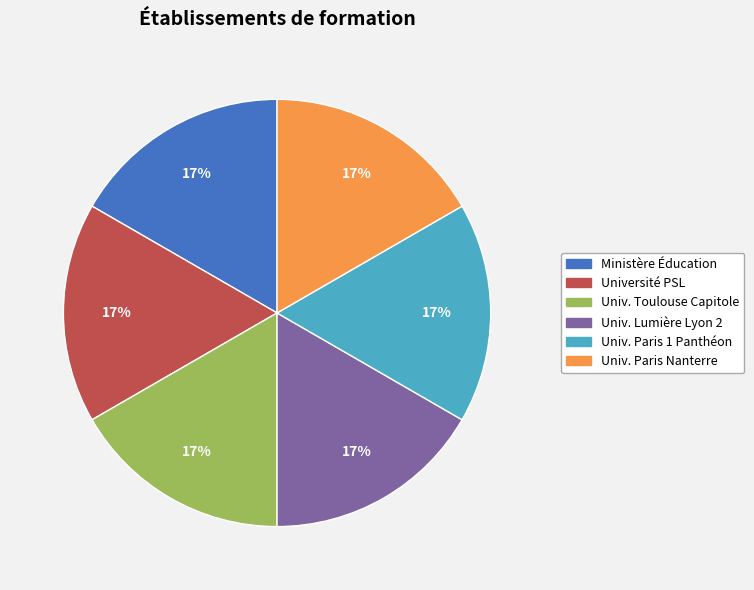

Do Université PSL and Ministère Éducation together represent more than half of the pie?

No